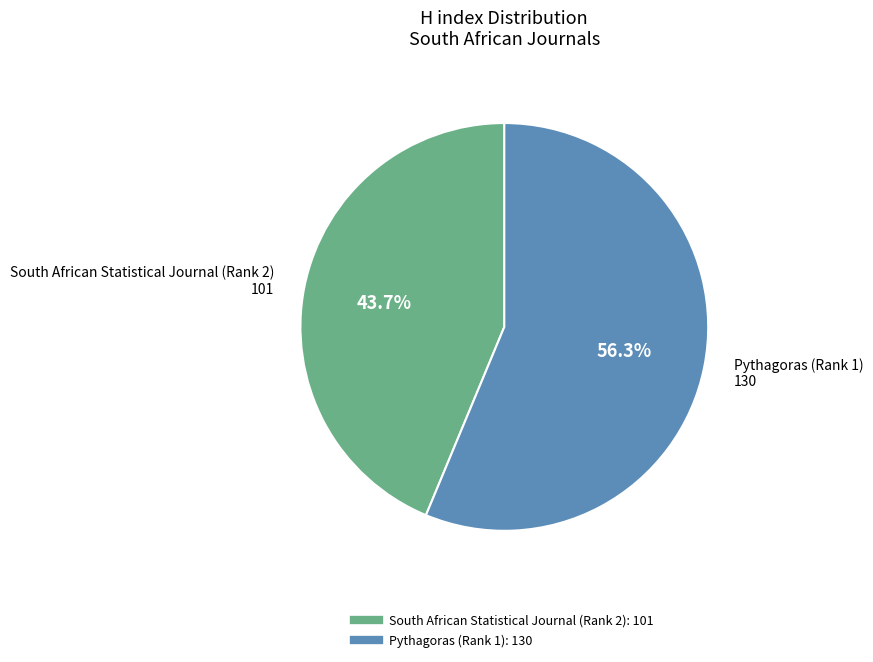

To the nearest percent, what is the difference between the South African Statistical Journal (Rank 2) and Pythagoras (Rank 1) slice percentages?

13%